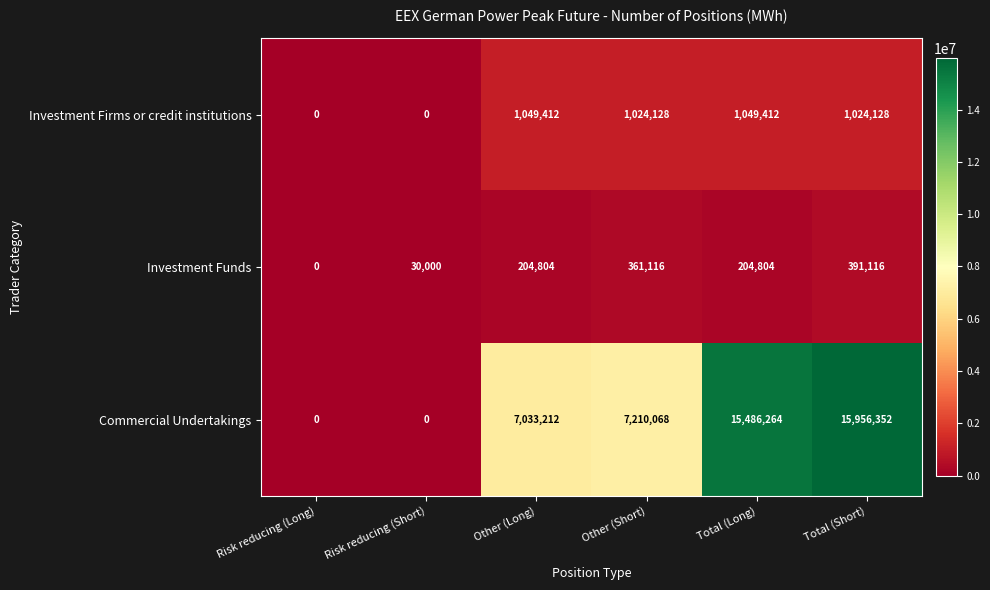

What is the sum of all Commercial Undertakings values?

45685896